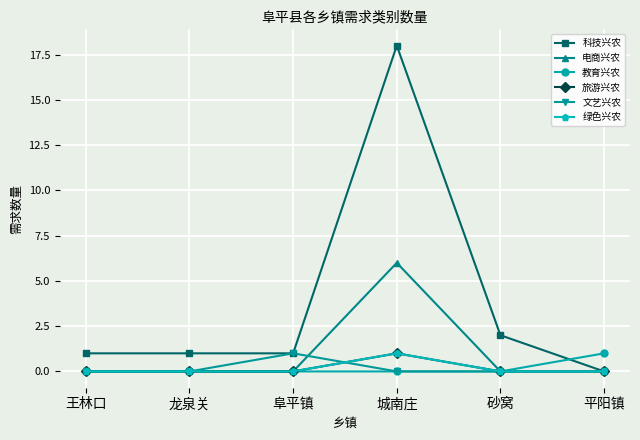

Reading left to right, list all the values displayed in this chart.

科技兴农: 王林口=1	龙泉关=1	阜平镇=1	城南庄=18	砂窝=2	平阳镇=0
电商兴农: 王林口=0	龙泉关=0	阜平镇=0	城南庄=6	砂窝=0	平阳镇=0
教育兴农: 王林口=0	龙泉关=0	阜平镇=0	城南庄=0	砂窝=0	平阳镇=1
旅游兴农: 王林口=0	龙泉关=0	阜平镇=0	城南庄=1	砂窝=0	平阳镇=0
文艺兴农: 王林口=0	龙泉关=0	阜平镇=1	城南庄=0	砂窝=0	平阳镇=0
绿色兴农: 王林口=0	龙泉关=0	阜平镇=0	城南庄=1	砂窝=0	平阳镇=0